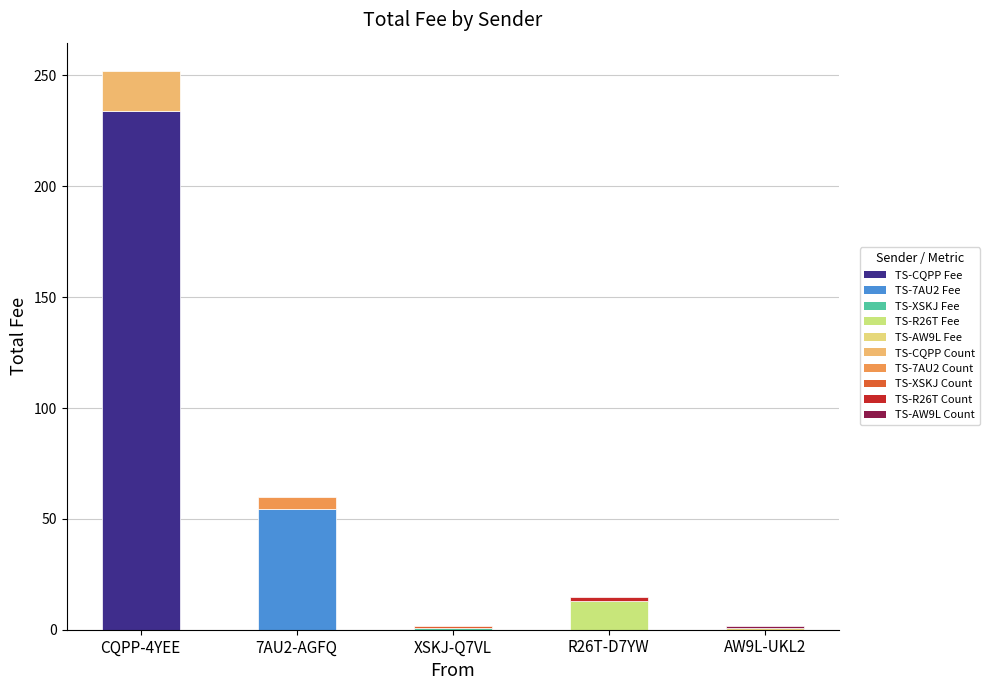

At which category is the sum across all series the highest?

CQPP-4YEE